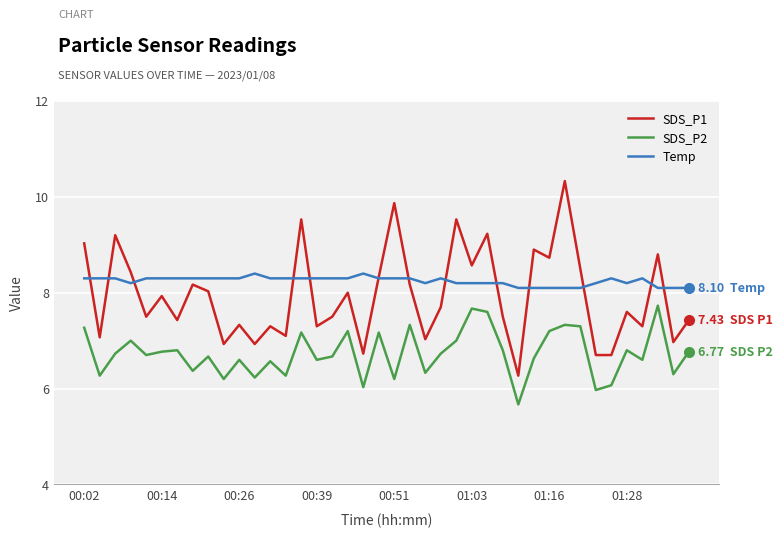

Which series has the widest spread of values?

SDS_P1